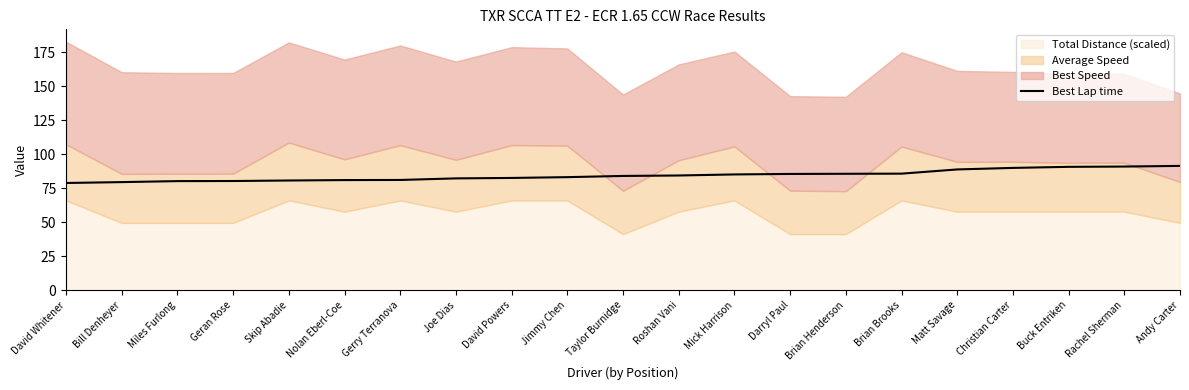

What is the minimum value for Best Lap time?

78.8